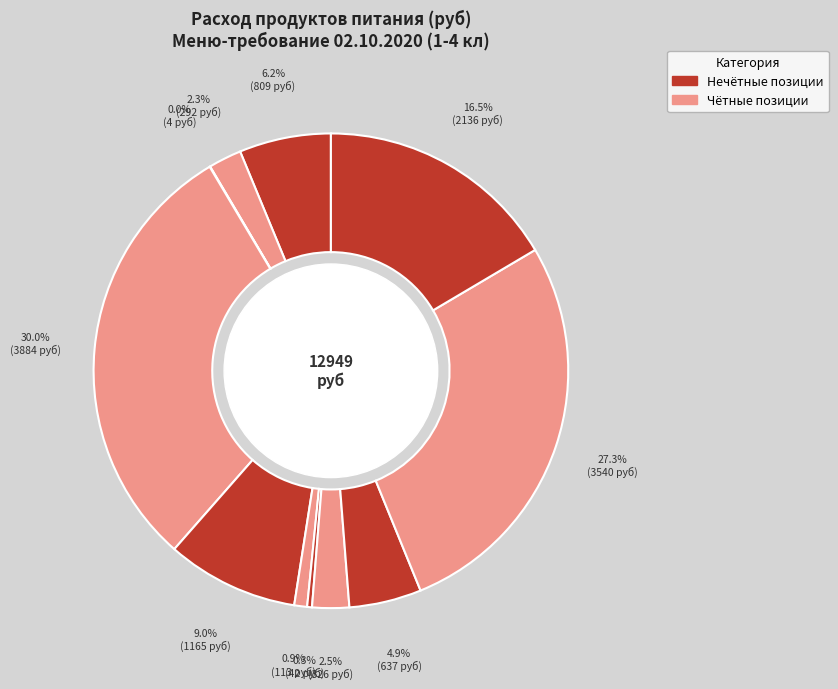

Count the number of slices in the pie.

11